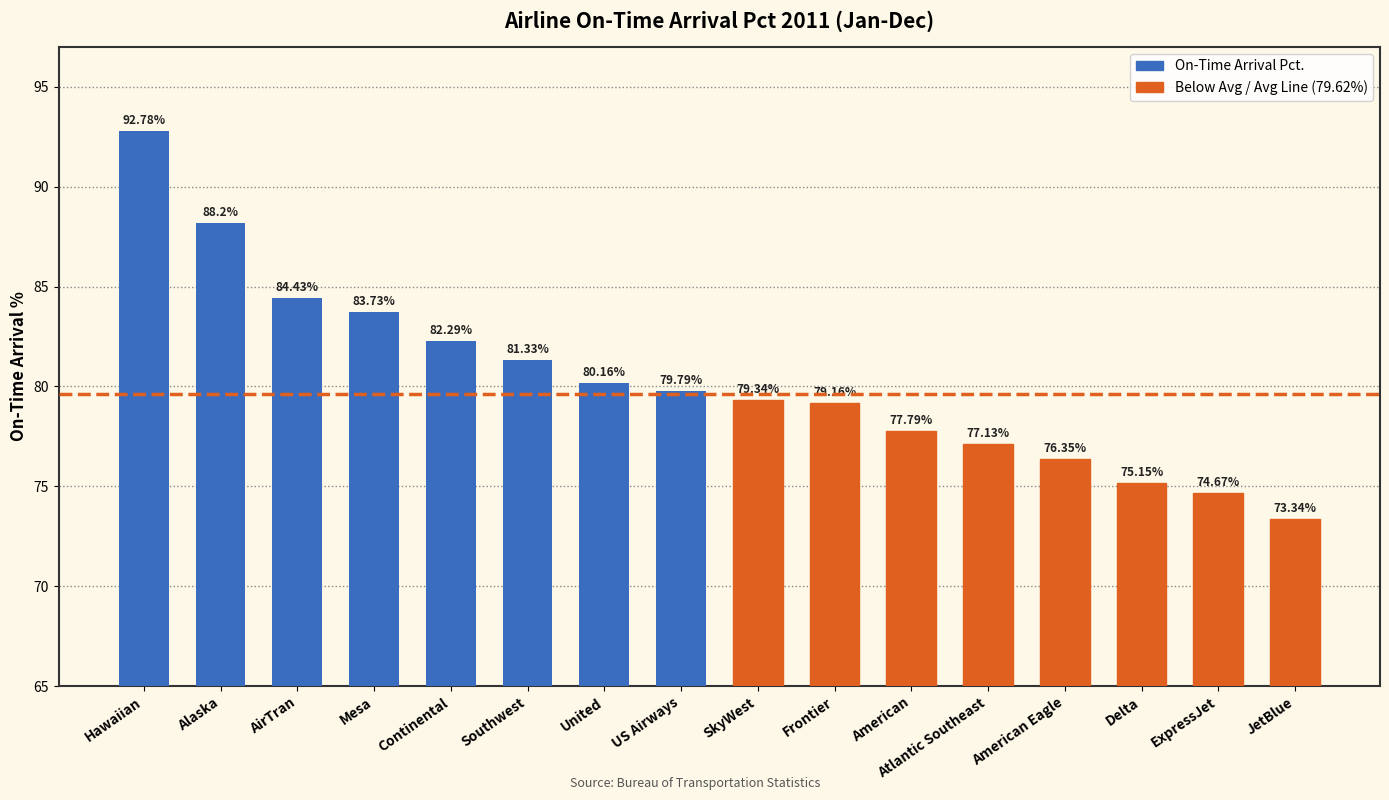

Which has a higher value, ExpressJet or American?

American